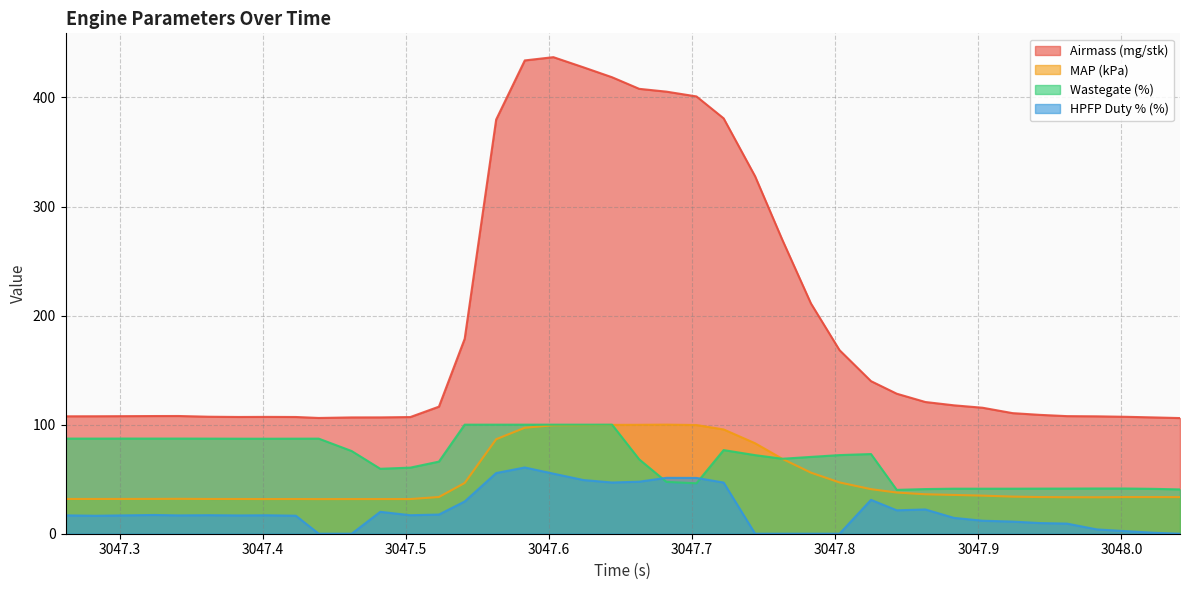

How many values in the MAP (kPa) series are below 34?

20